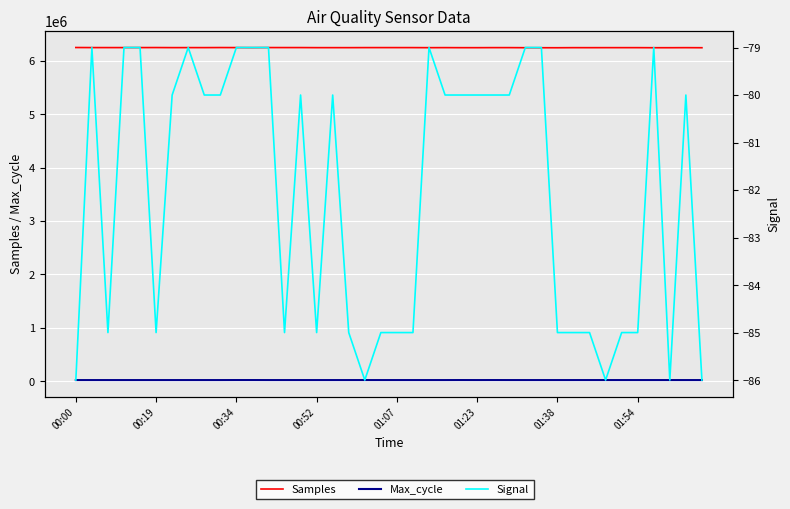

True or false: Signal and Samples intersect in this chart.

False